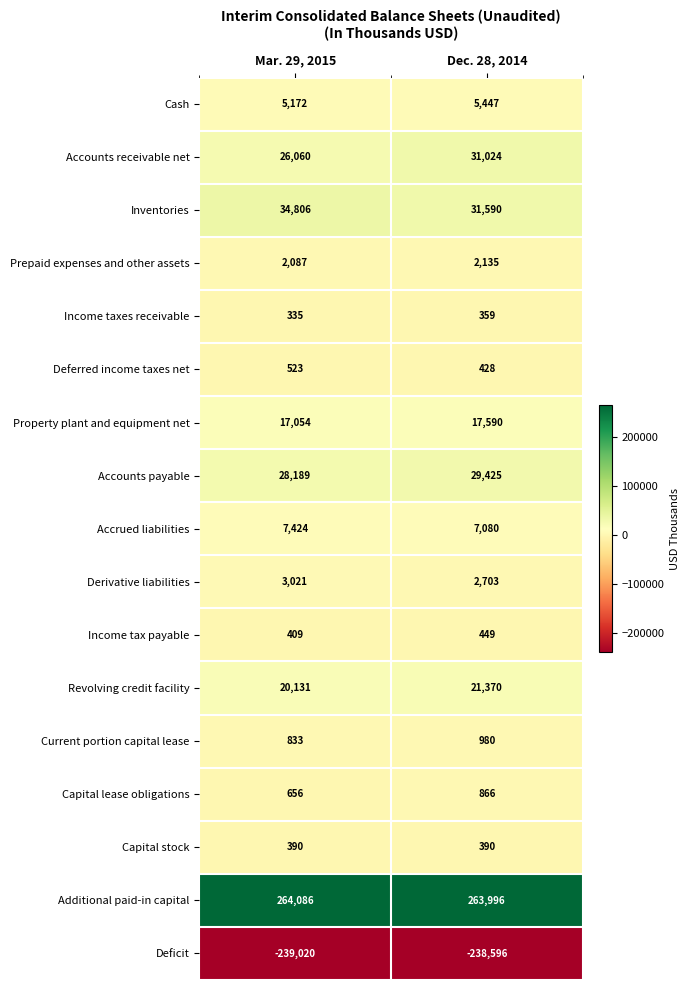

Which series has the largest total across all categories?

Additional paid-in capital